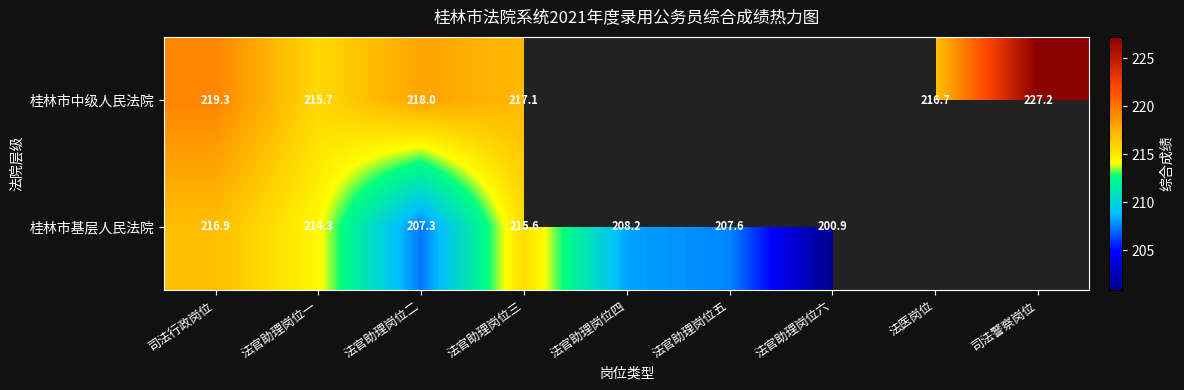

At which category is the sum across all series the highest?

司法行政岗位